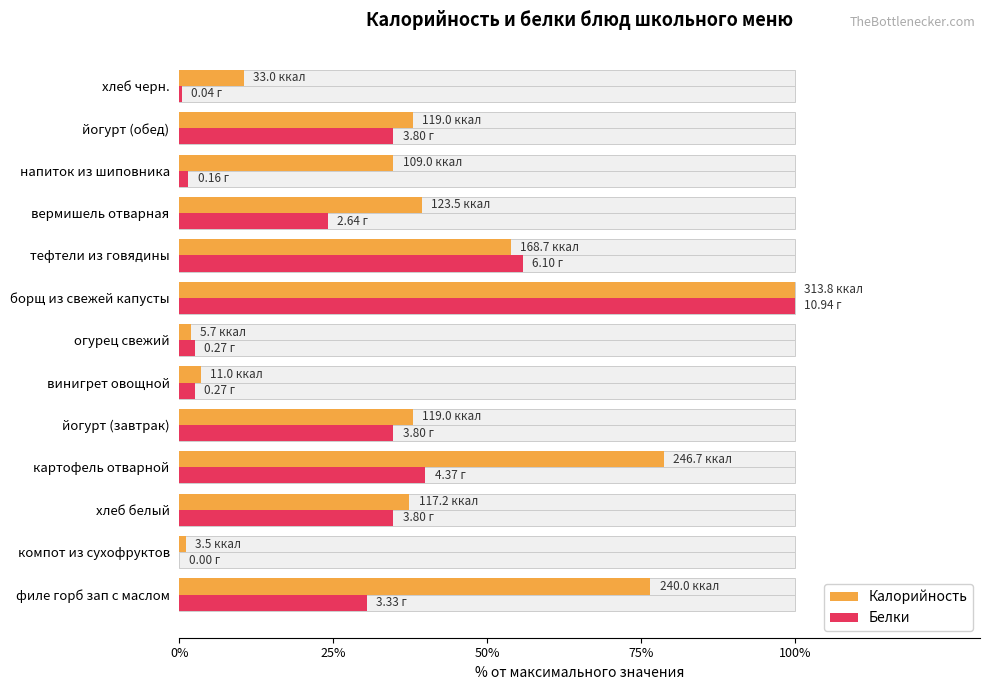

The value of Калорийность at хлеб черн. is 17.2. True or false?

False